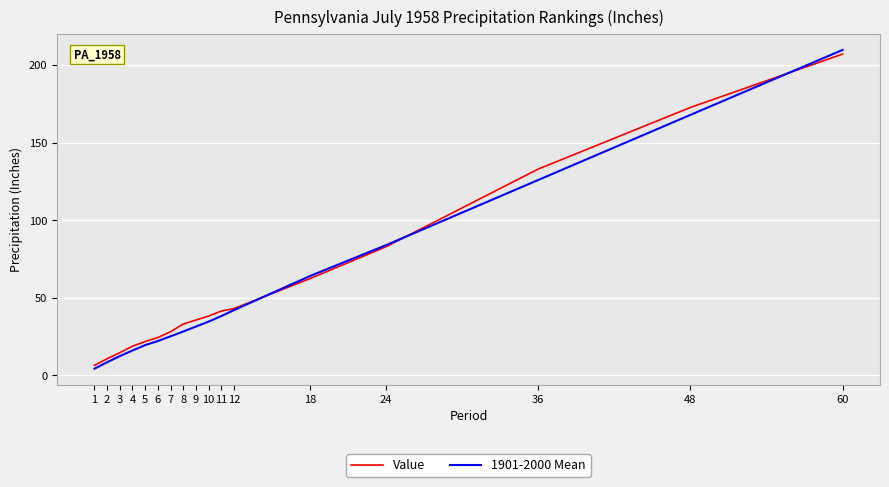

Does the chart display data point markers on the line(s)?

No